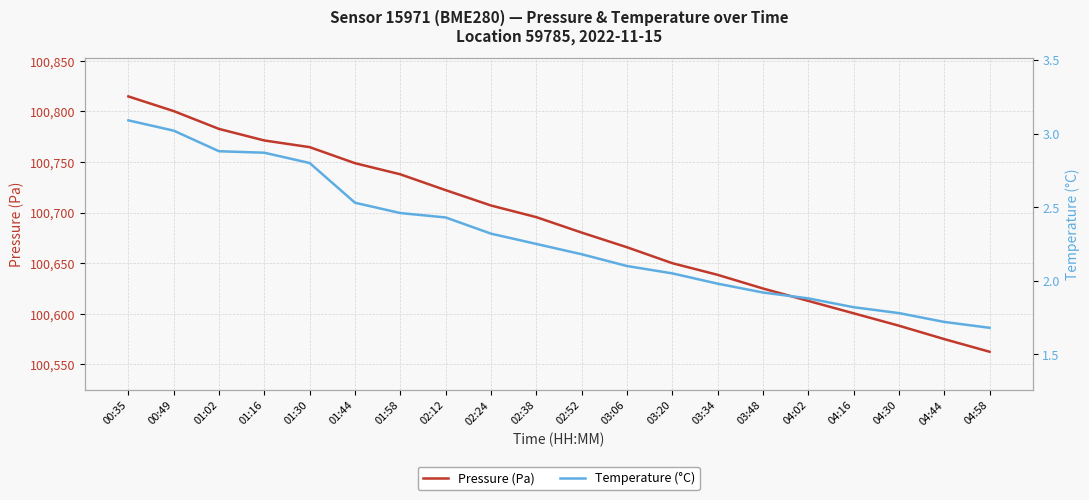

How many values in the Temperature (°C) series exceed 2?

13